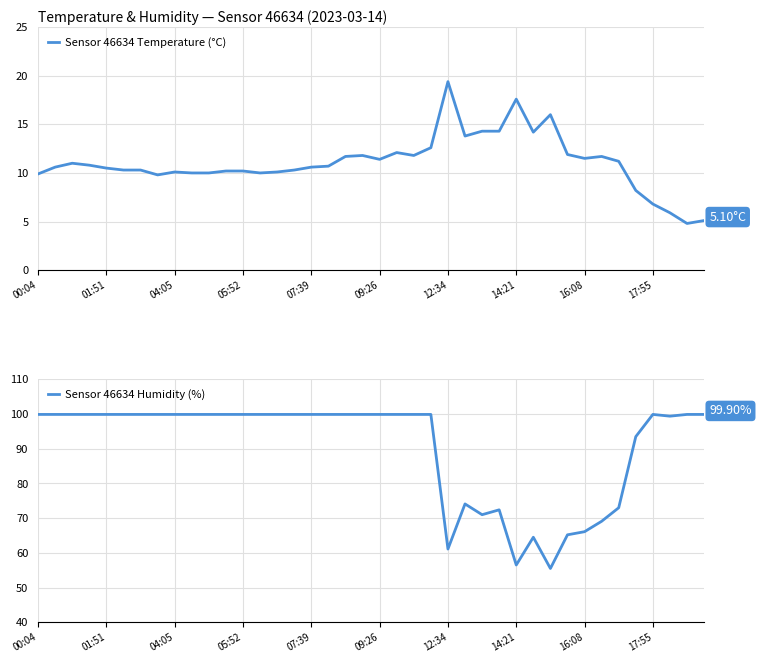

The value of Sensor 46634 Humidity (%) at 14:21 is 73.6. True or false?

False